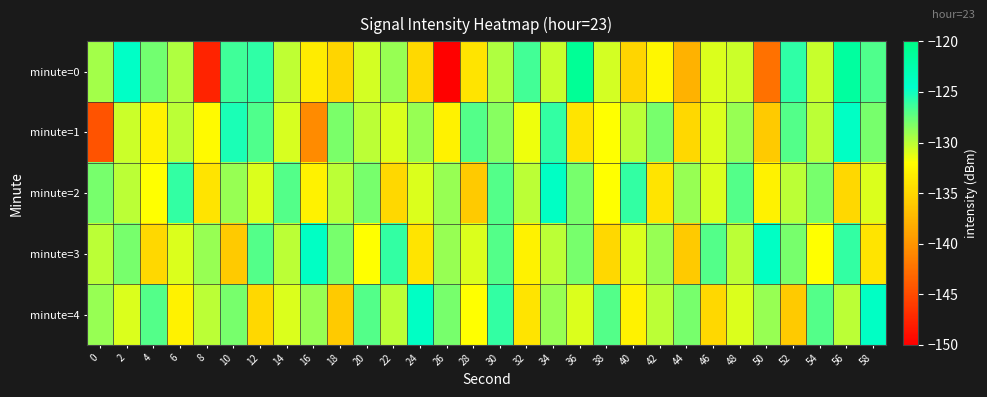

How many series are shown in this chart?

5